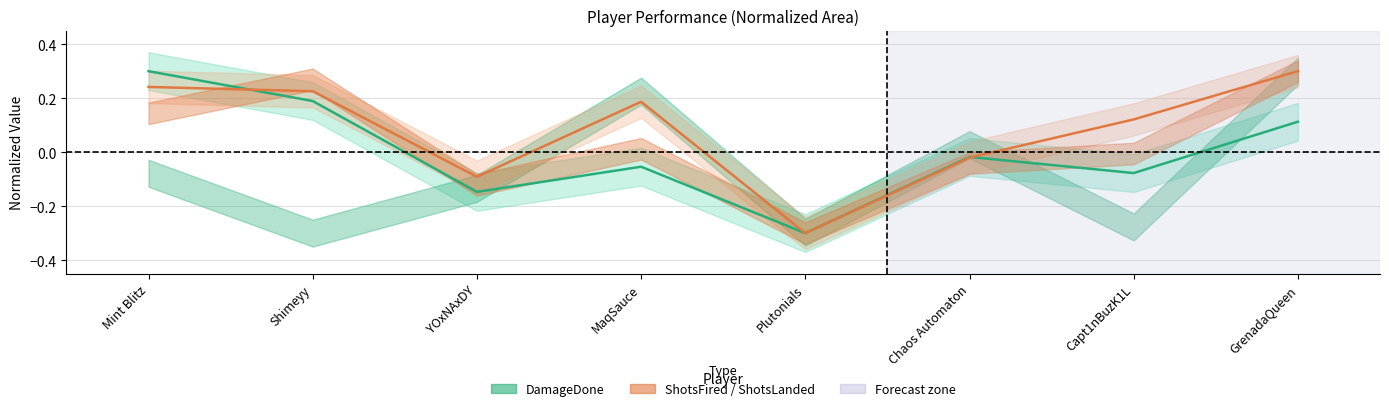

What is the sum of the ShotsFired values at Capt1nBuzK1L and Plutonials?

-0.2